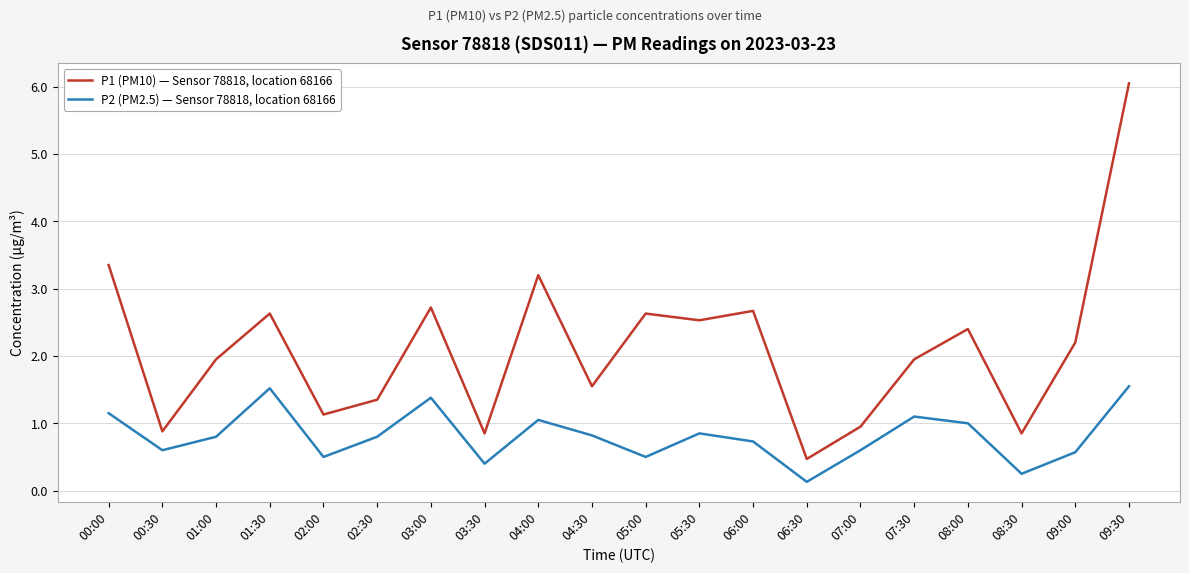

The P1 (PM10) — Sensor 78818, location 68166 series shows 0.9 at 00:30. True or false?

True